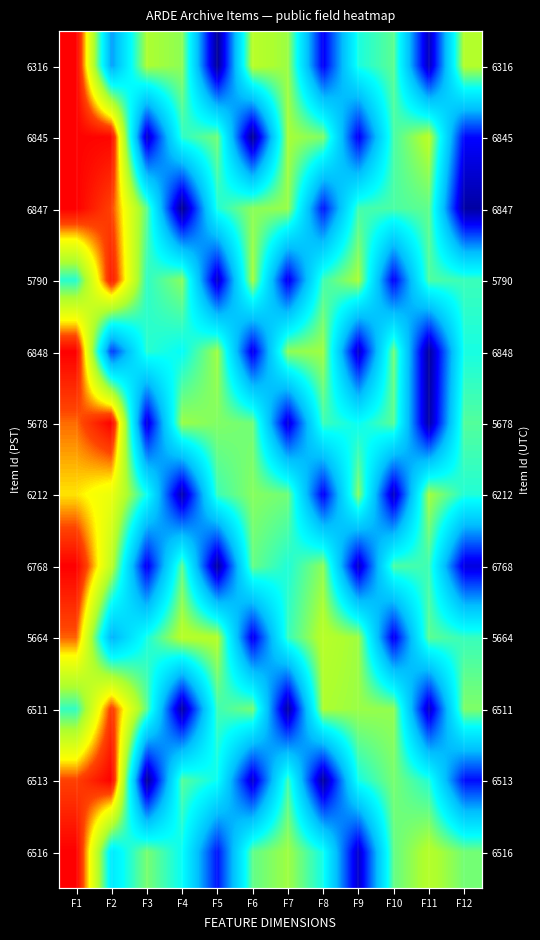

Which category has the lowest value in the 6316 series?

F5